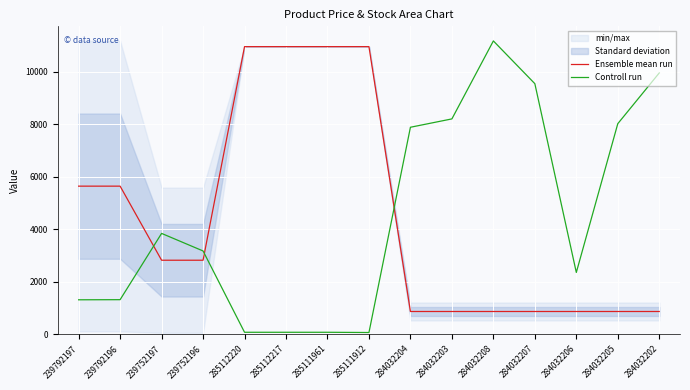

Between 239792197 and 239792196, which is larger?

239792197